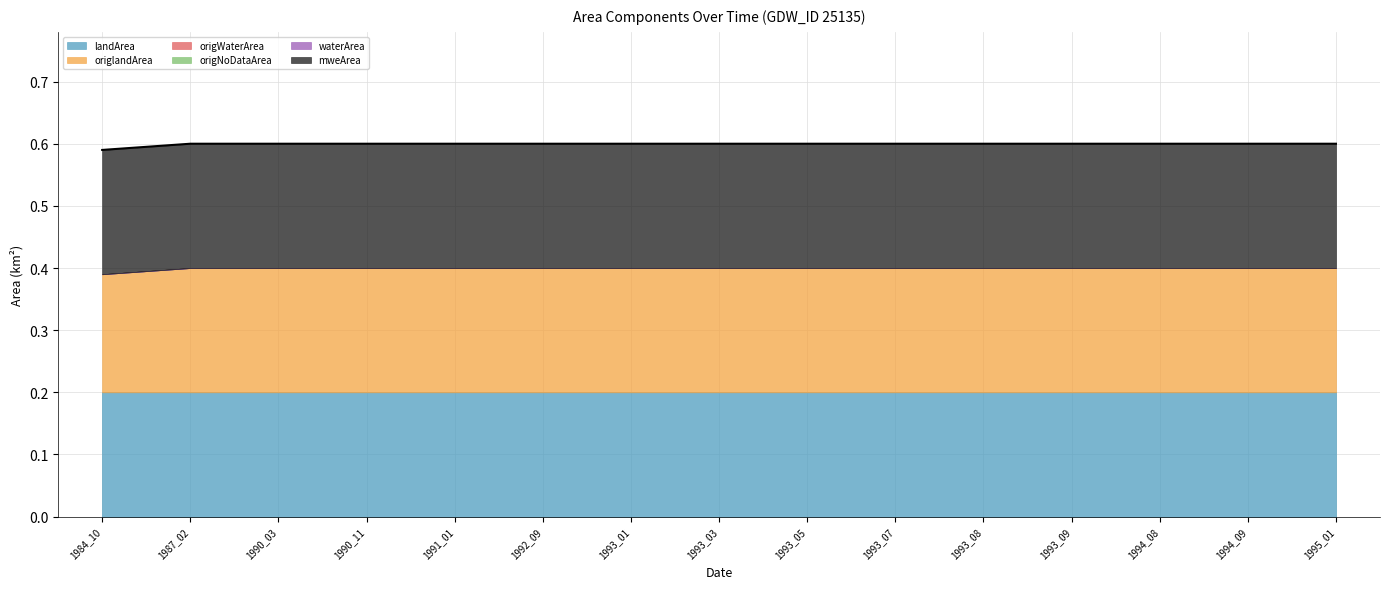

True or false: the data has more than 1 interior local peaks.

False